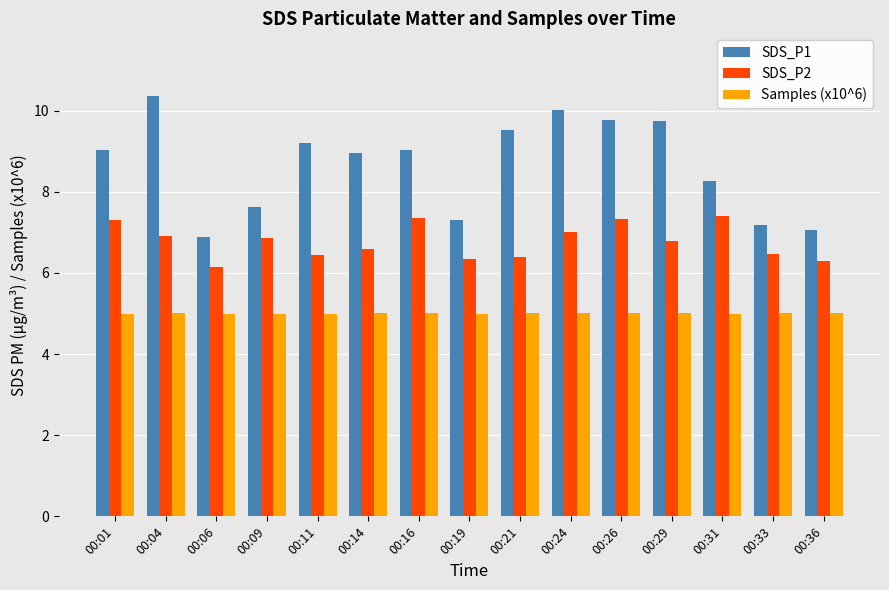

Which series has the largest range (max minus min)?

SDS_P1